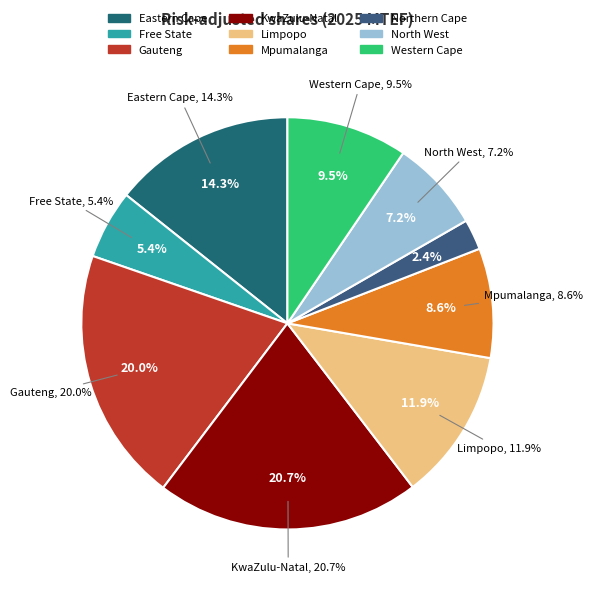

To the nearest percent, what is the difference between the Western Cape and Northern Cape slice percentages?

7%